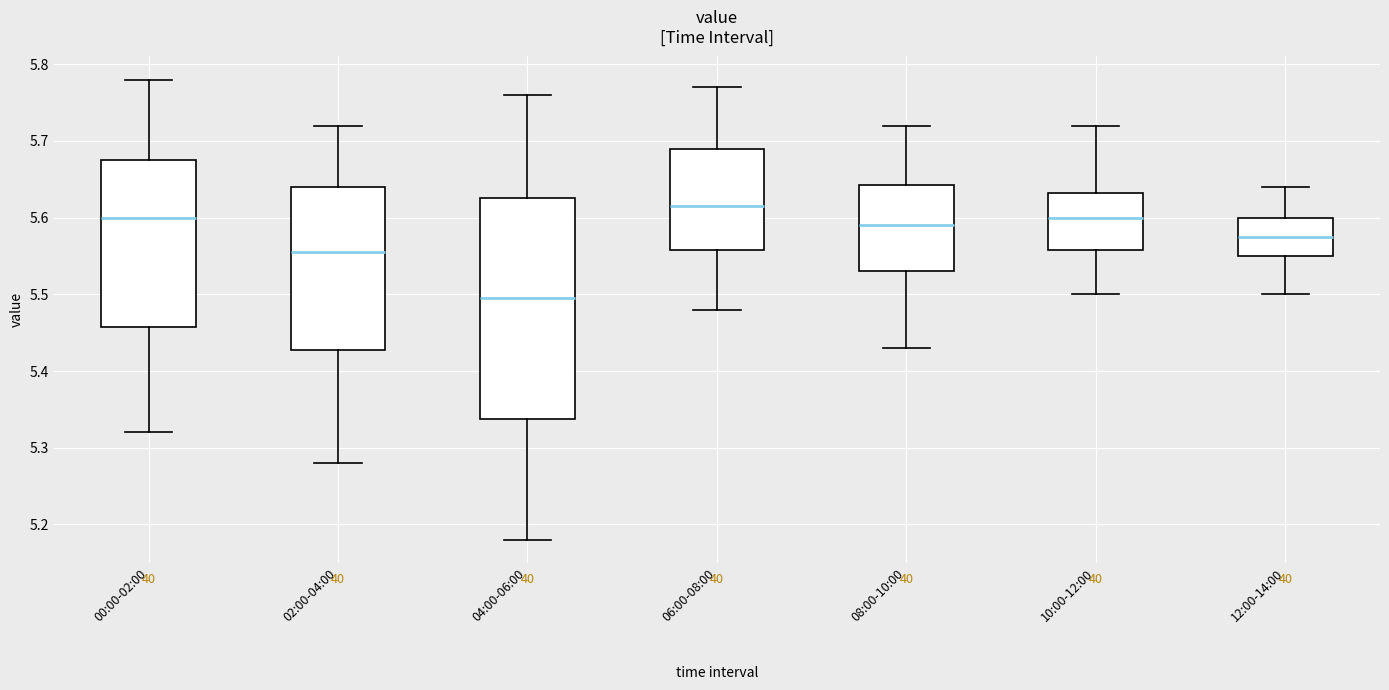

Reading left to right, read every box against the y-axis: the position of its median line, the range the box covers, and the ends of its whiskers. The values are not printed on the chart, so give them approximately, as read against the axis.

00:00-02:00: median 5.60, box 5.46 to 5.68, whiskers 5.32 to 5.78
02:00-04:00: median 5.56, box 5.43 to 5.64, whiskers 5.28 to 5.72
04:00-06:00: median 5.50, box 5.34 to 5.63, whiskers 5.18 to 5.76
06:00-08:00: median 5.62, box 5.56 to 5.69, whiskers 5.48 to 5.77
08:00-10:00: median 5.59, box 5.53 to 5.64, whiskers 5.43 to 5.72
10:00-12:00: median 5.60, box 5.56 to 5.63, whiskers 5.50 to 5.72
12:00-14:00: median 5.58, box 5.55 to 5.60, whiskers 5.50 to 5.64